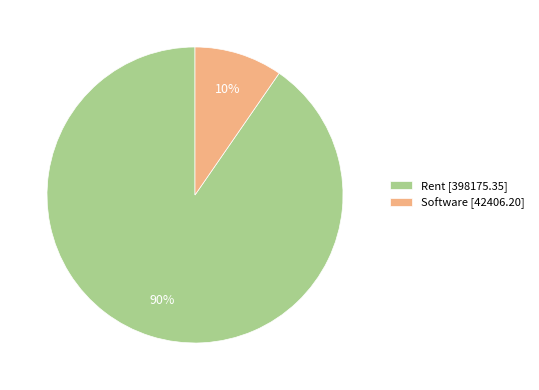

What is the majority slice?

Rent